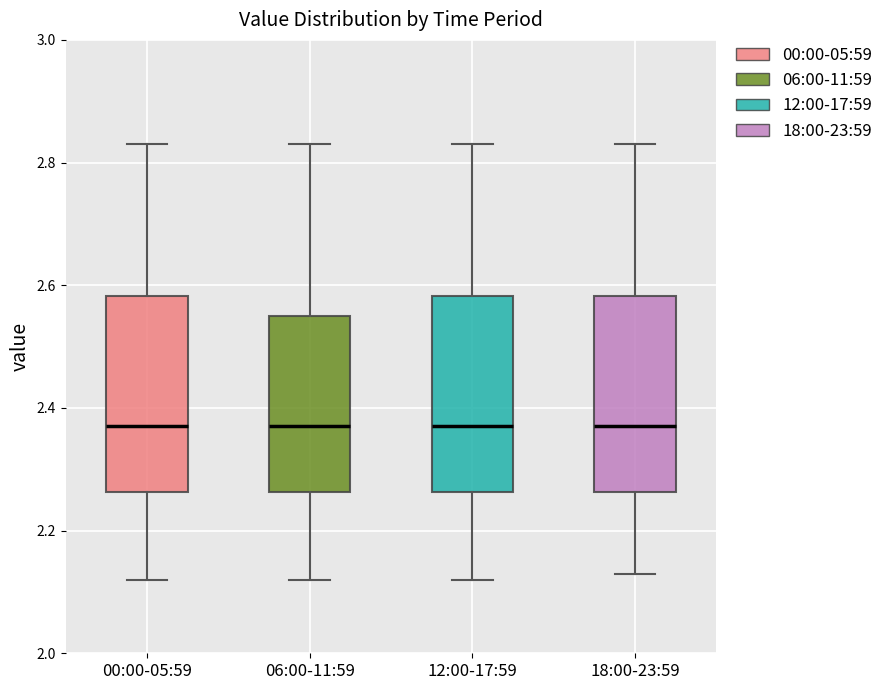

Reading left to right, read every box against the y-axis: the position of its median line, the range the box covers, and the ends of its whiskers. The values are not printed on the chart, so give them approximately, as read against the axis.

00:00-05:59: median 2.38, box 2.26 to 2.58, whiskers 2.12 to 2.84
06:00-11:59: median 2.38, box 2.26 to 2.56, whiskers 2.12 to 2.84
12:00-17:59: median 2.38, box 2.26 to 2.58, whiskers 2.12 to 2.84
18:00-23:59: median 2.38, box 2.26 to 2.58, whiskers 2.14 to 2.84